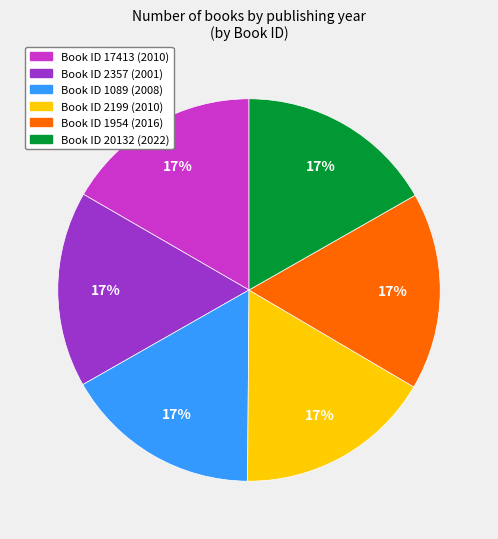

To the nearest percent, what is the average slice percentage?

17%